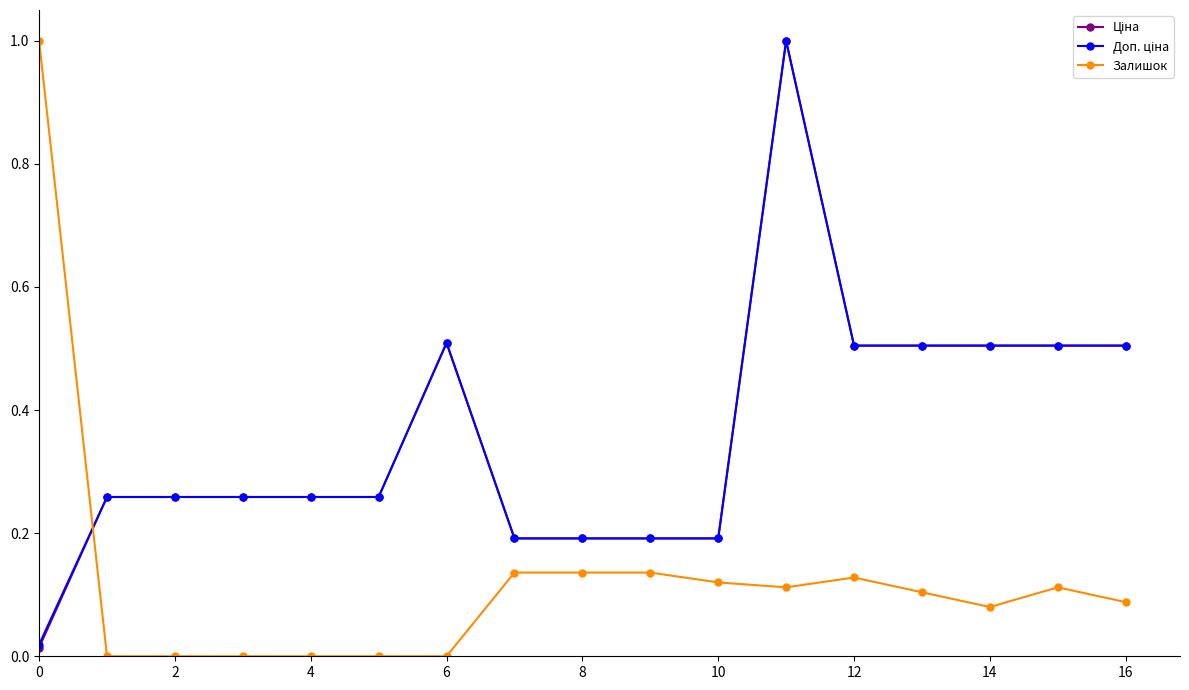

What is the highest value of the Залишок series?

1.0